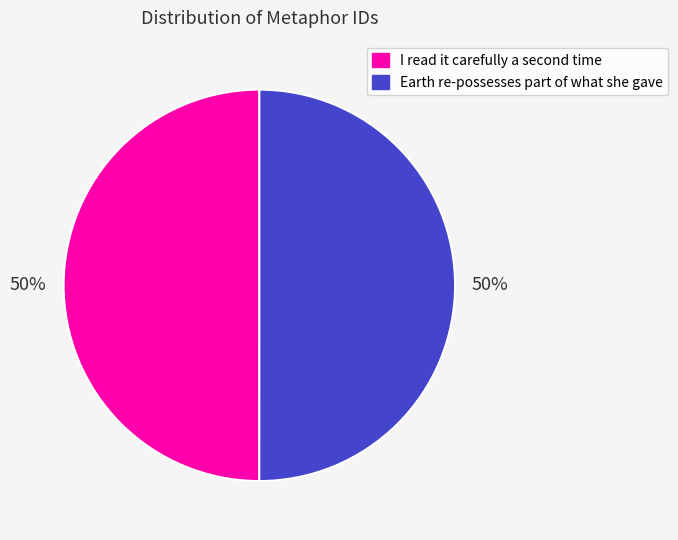

To the nearest percent, what percentage of the pie is Earth re-possesses part of what she gave?

50%